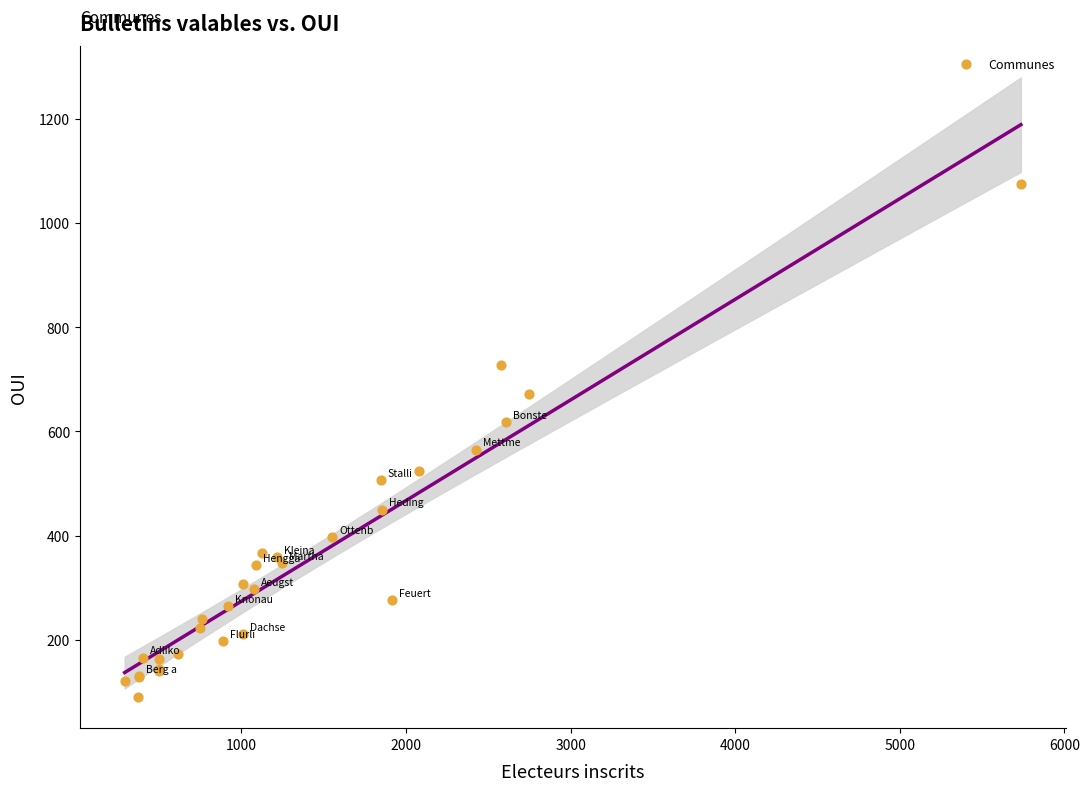

What Y value in the scatter plot is closest to 582?

565